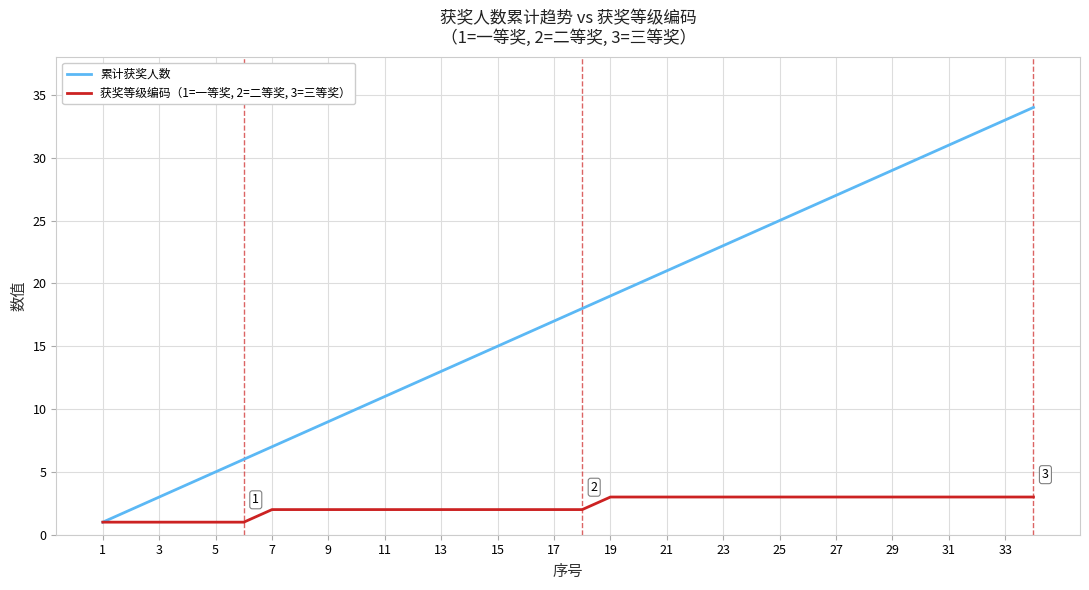

Which series has the largest range (max minus min)?

累计获奖人数